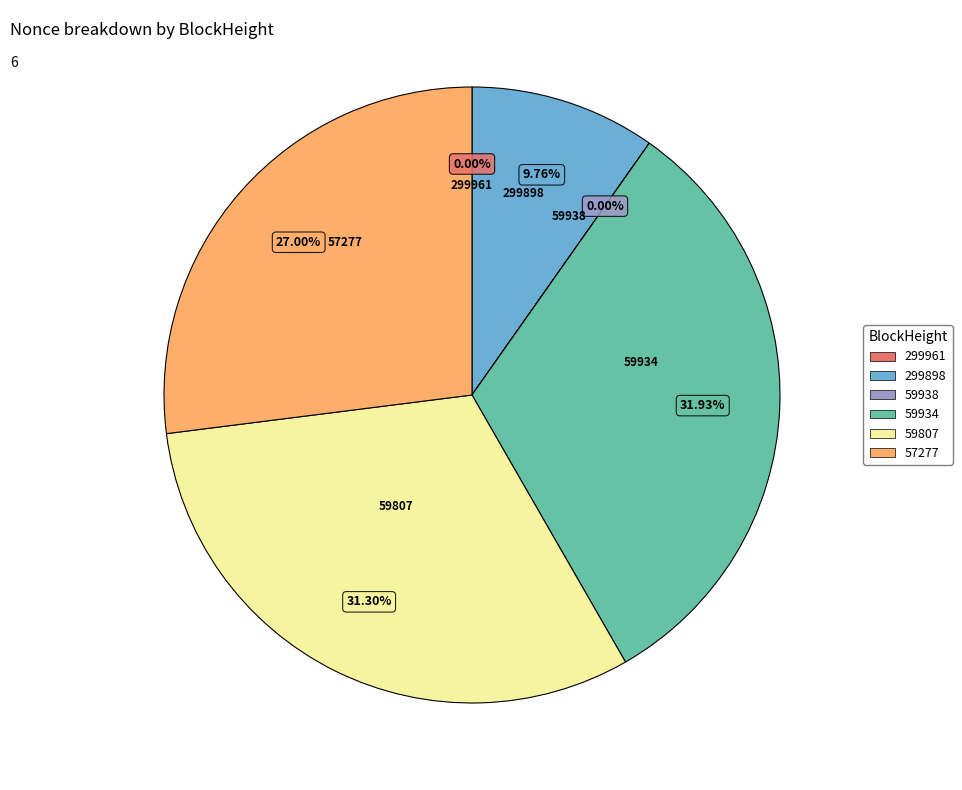

Does any single category account for the majority?

No